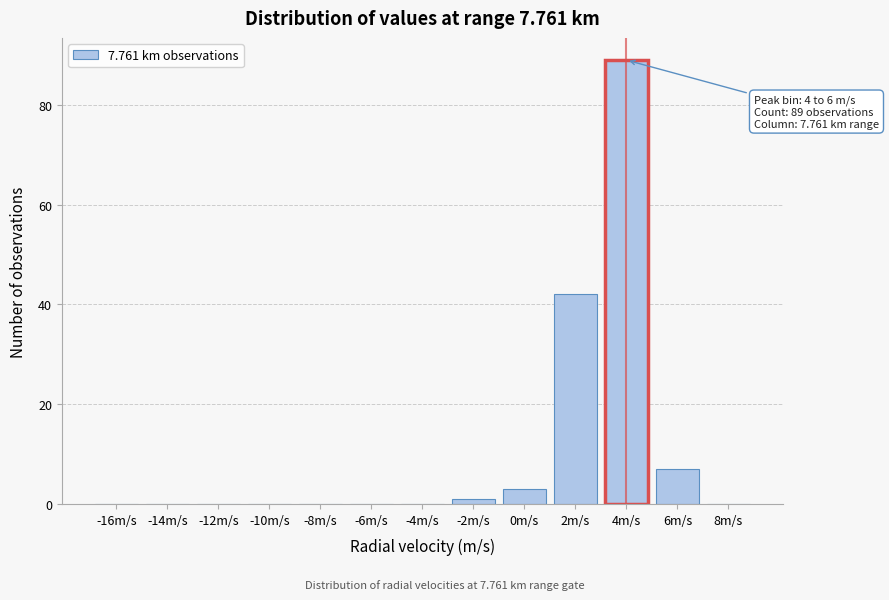

Reading left to right, extract all data points from this chart.

-16m/s=0	-14m/s=0	-12m/s=0	-10m/s=0	-8m/s=0	-6m/s=0	-4m/s=0	-2m/s=1	0m/s=3	2m/s=42	4m/s=89	6m/s=7	8m/s=0